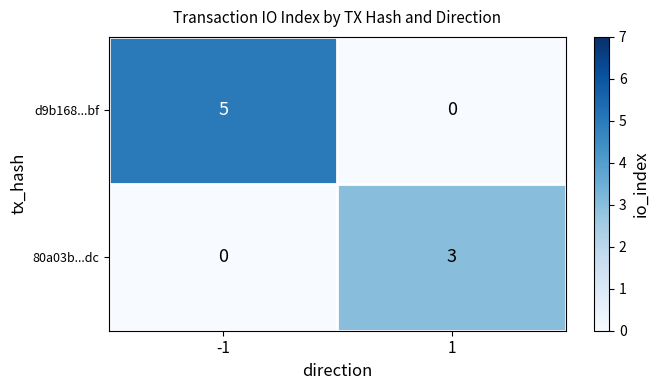

List the series in order of their overall mean, lowest first.

80a03b...dc, d9b168...bf